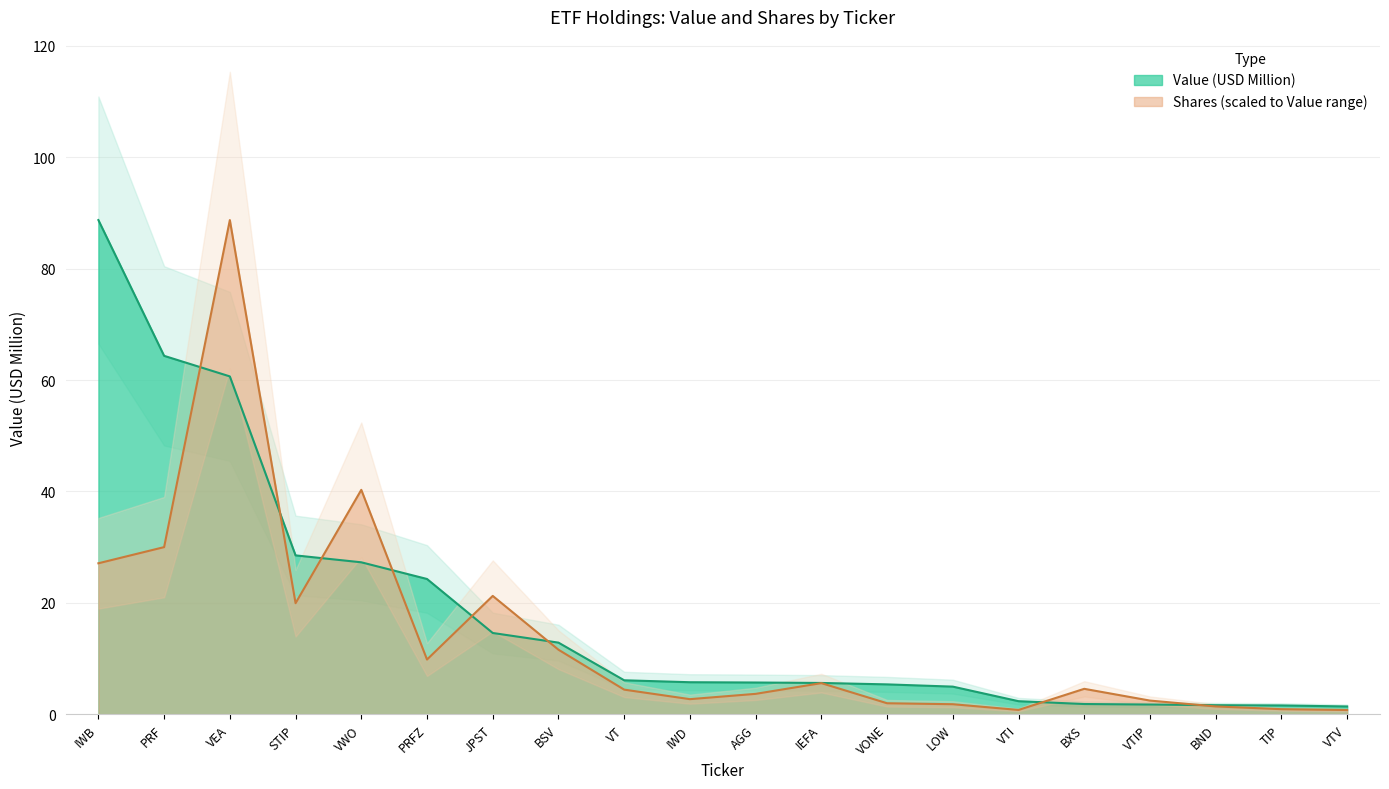

Which series has the widest spread of values?

Shares